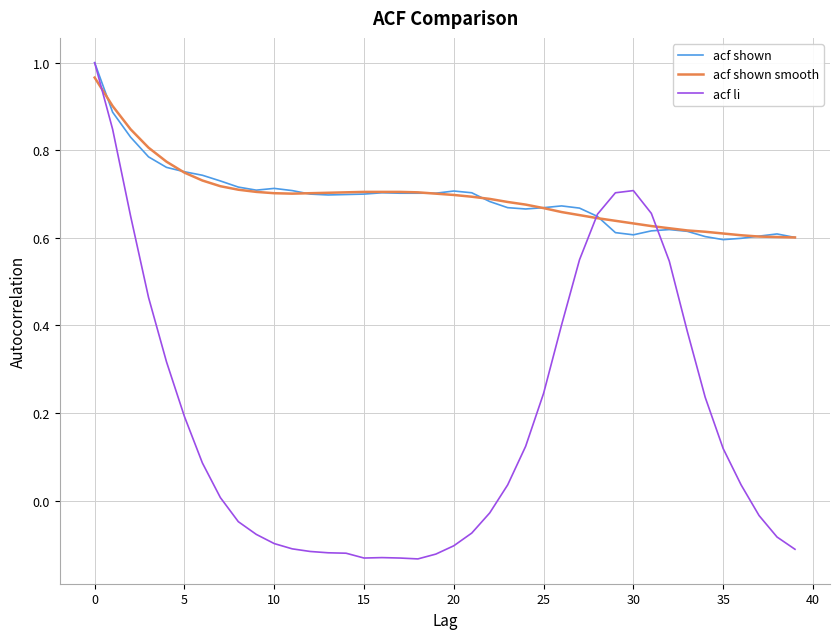

Which series has the largest range (max minus min)?

acf li